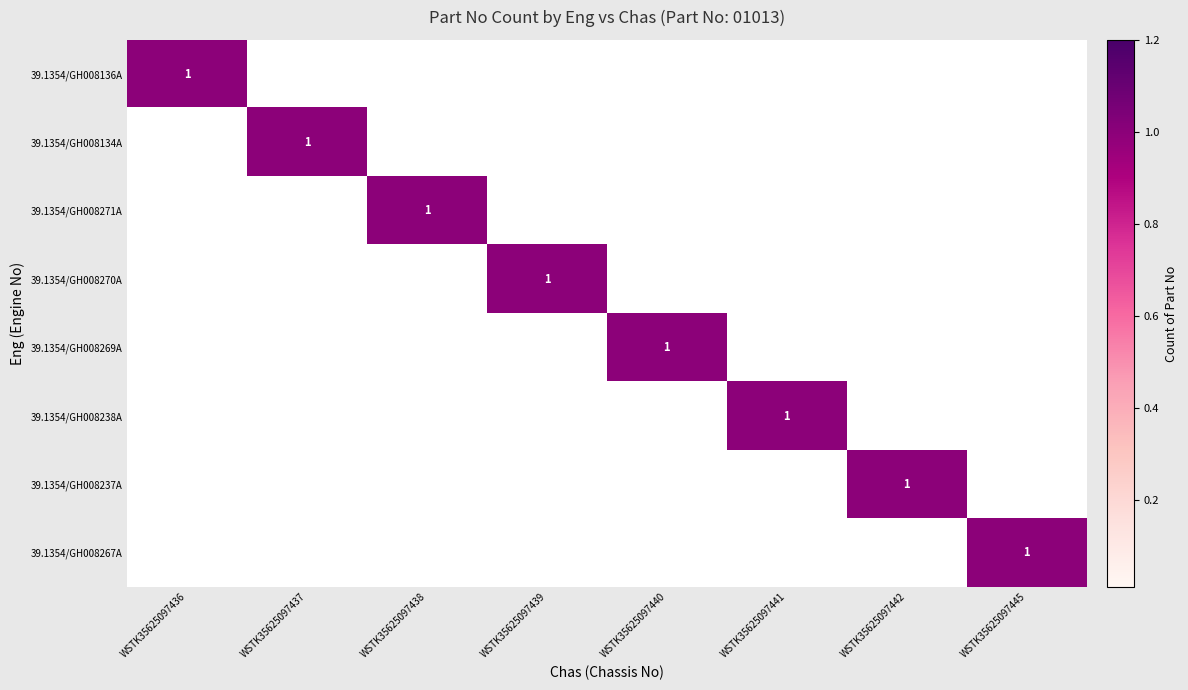

Rank the series by their maximum value, from lowest to highest.

39.1354/GH008136A, 39.1354/GH008134A, 39.1354/GH008271A, 39.1354/GH008270A, 39.1354/GH008269A, 39.1354/GH008238A, 39.1354/GH008237A, 39.1354/GH008267A